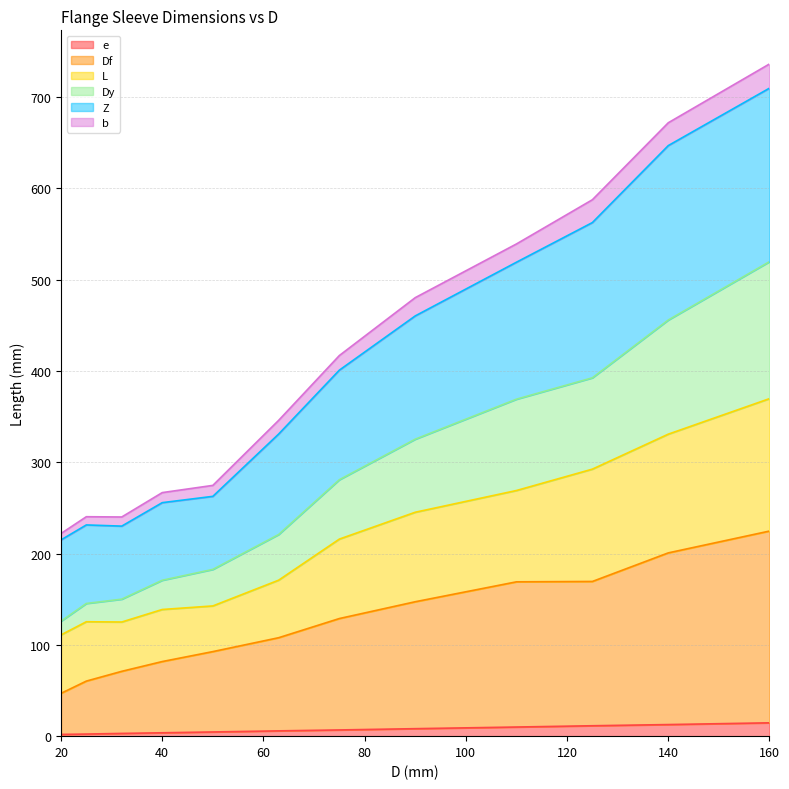

What is the difference between the highest and lowest values at 32?

237.0